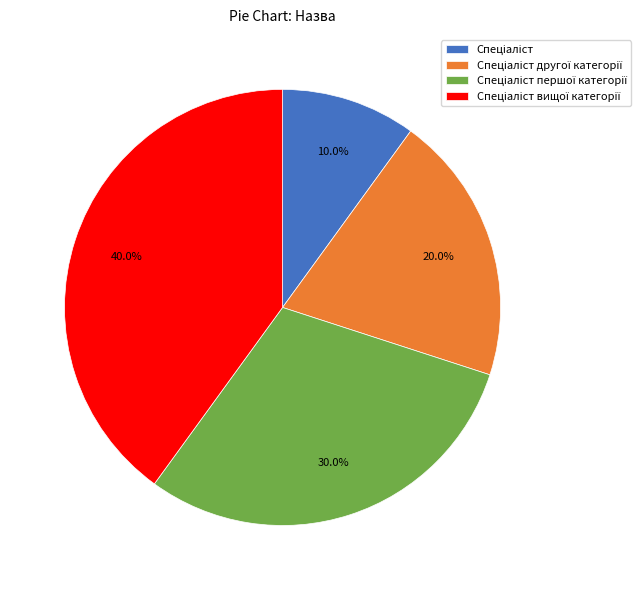

Does any single category account for the majority?

No